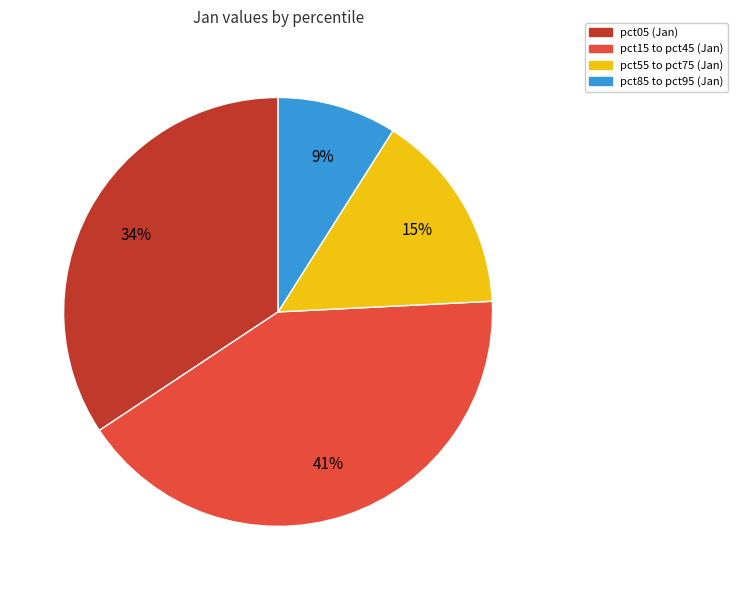

What percentage is the pct85 to pct95 (Jan) slice, to the nearest percent?

9%